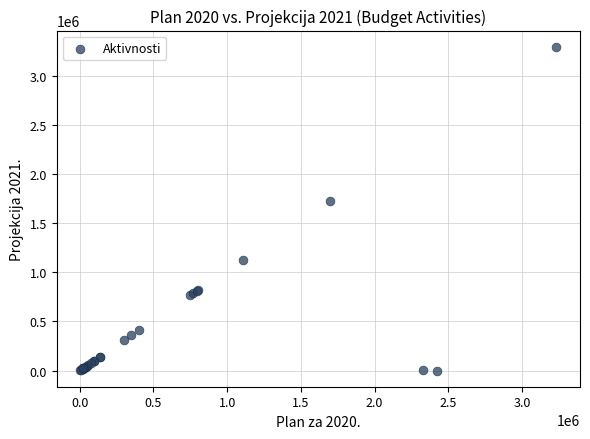

What Y value in the scatter plot is closest to 1648020?

1729410